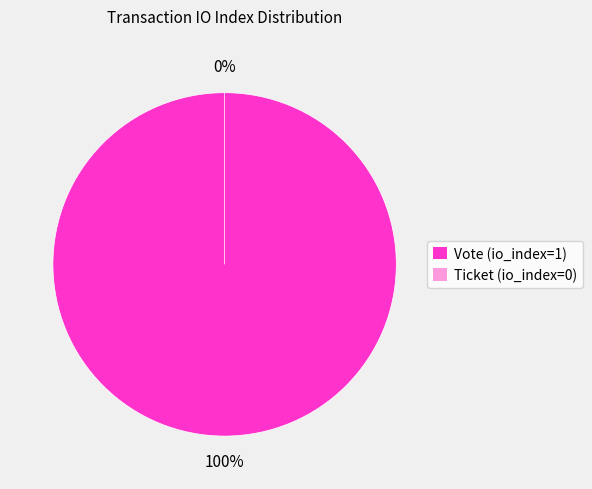

The Ticket (io_index=0) slice represents 0% of the pie. True or false?

True